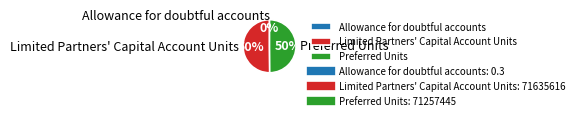

Is there any slice that represents more than half of the pie?

Yes